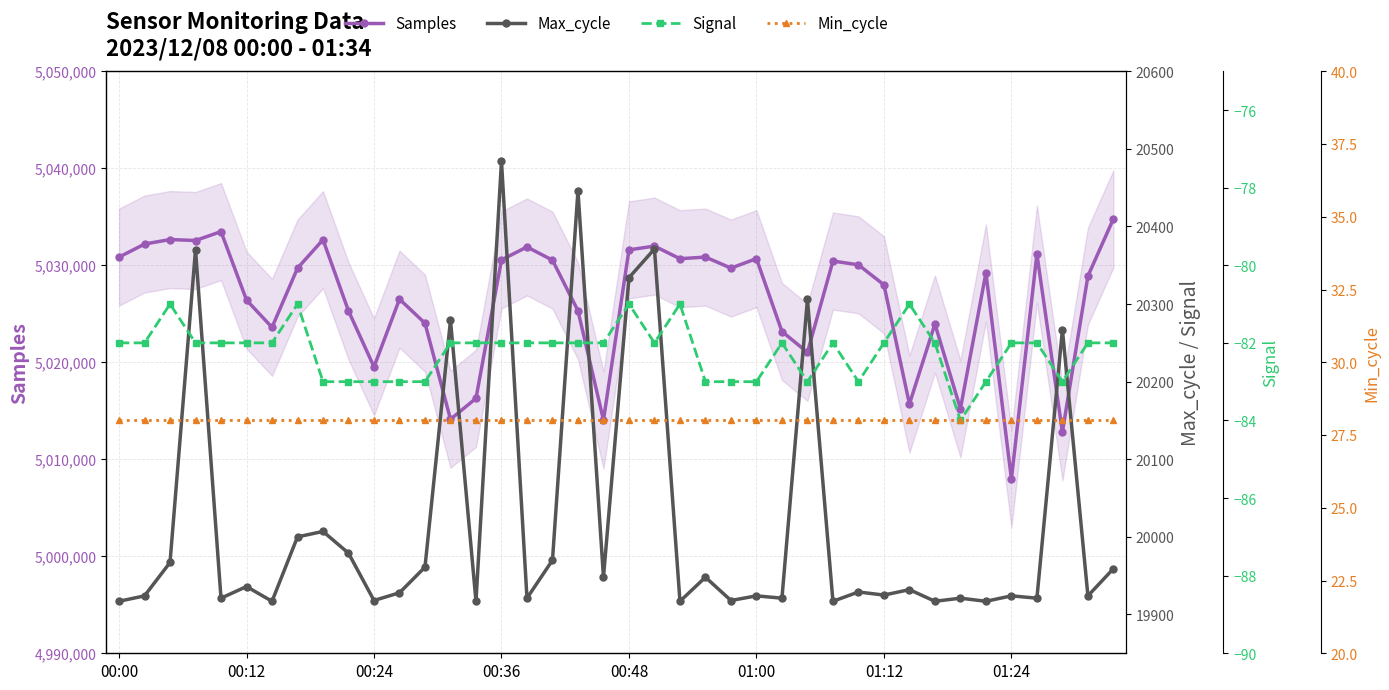

What is the minimum value for Samples?

5007978